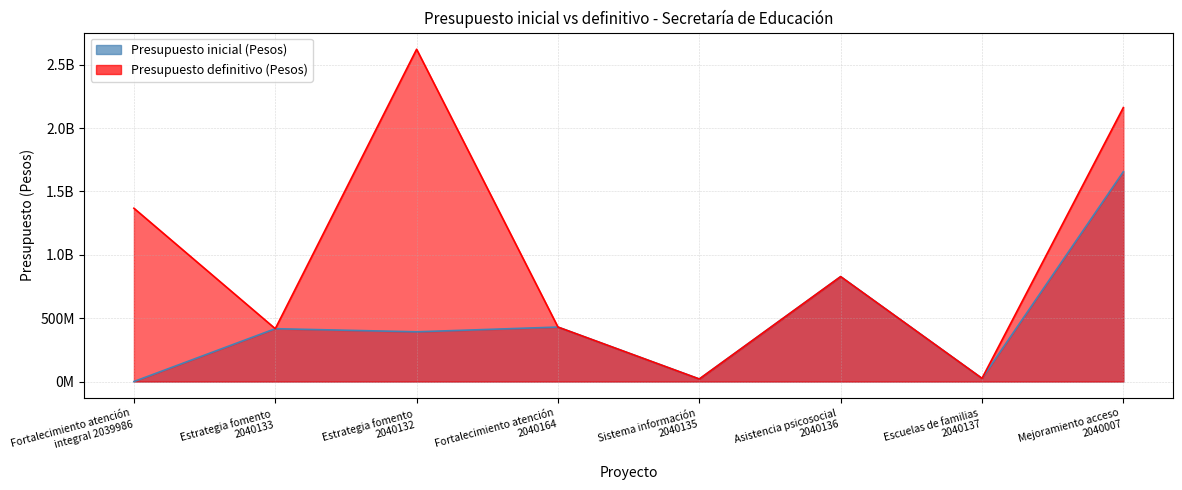

Which series has the largest range (max minus min)?

Presupuesto definitivo (Pesos)